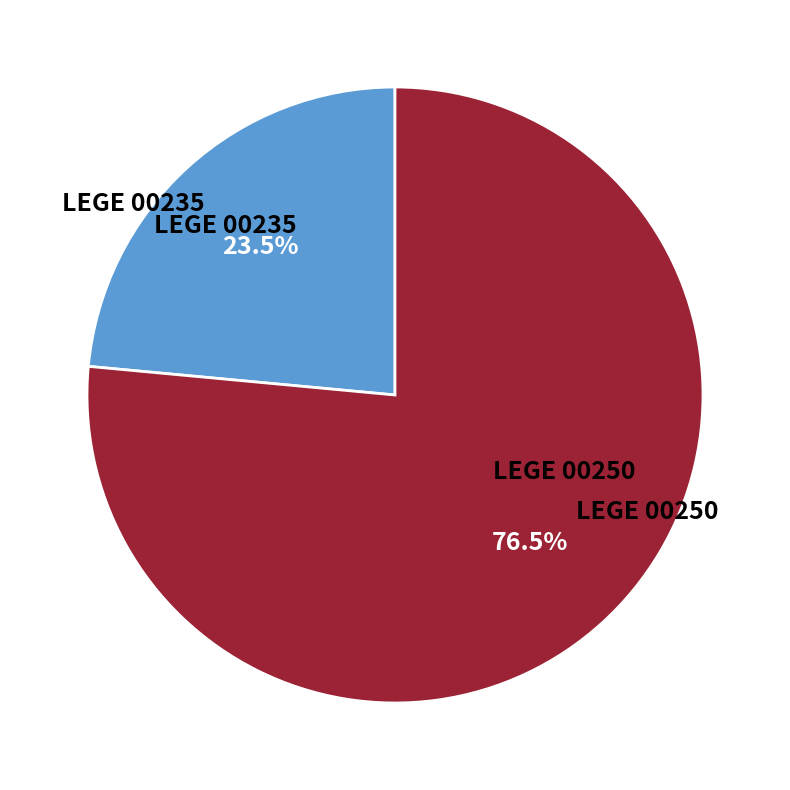

What is the ratio of the value at LEGE 00250 to the value at LEGE 00235?

3.3